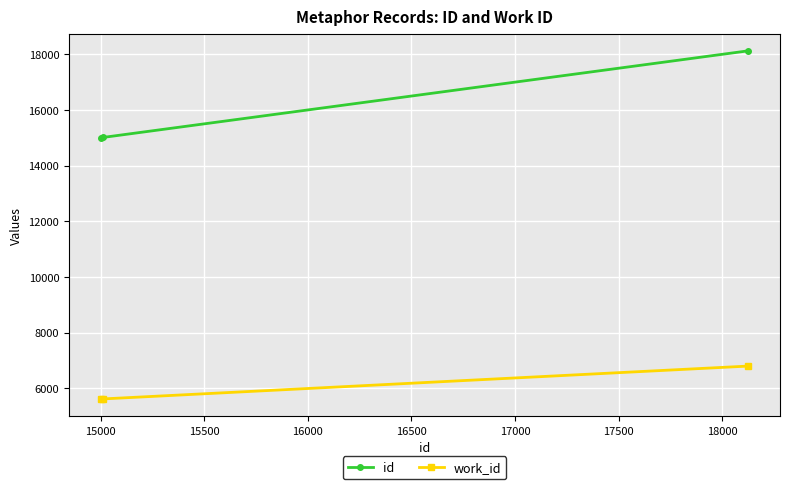

Which series has the widest spread of values?

id